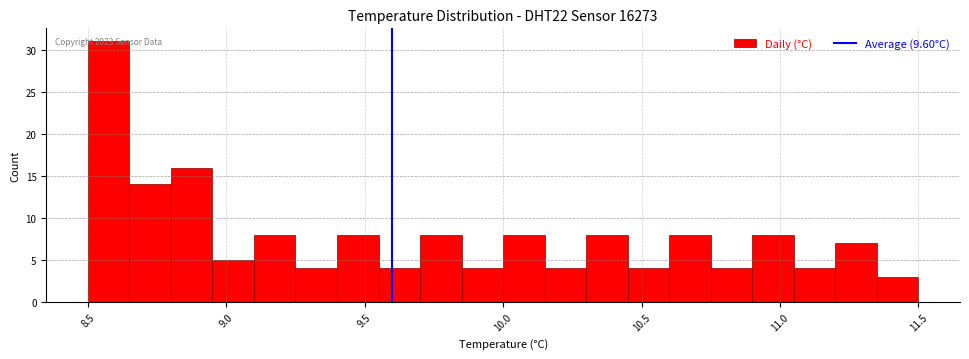

Around what value on the x-axis is the tallest bar? Give the approximate position of its centre, as read against the axis.

8.60